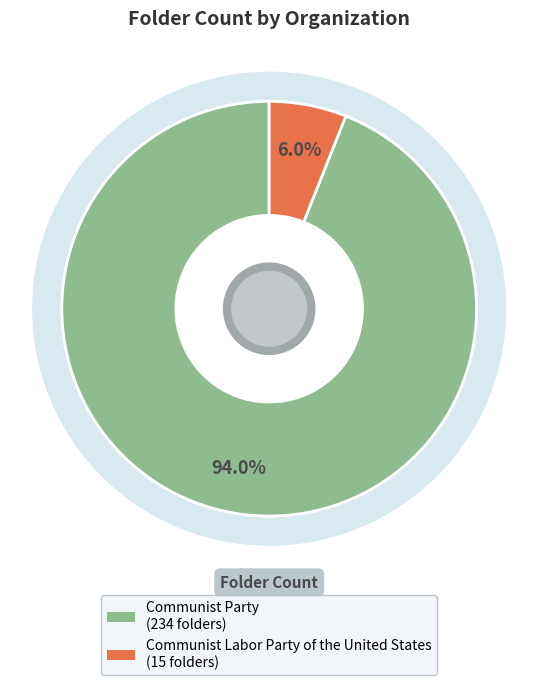

Which slice represents more than half of the pie?

Communist Party